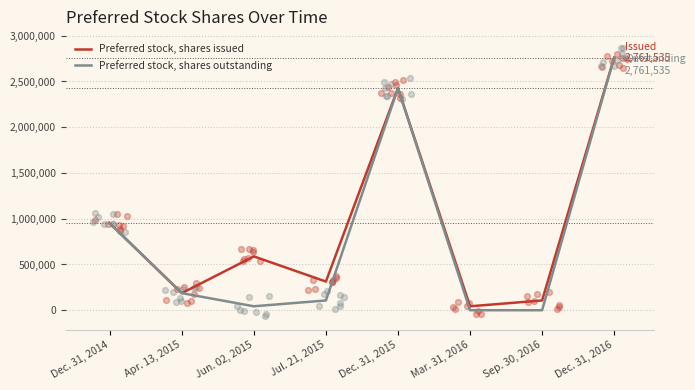

What is the total value across all series at Dec. 31, 2014?

1900000